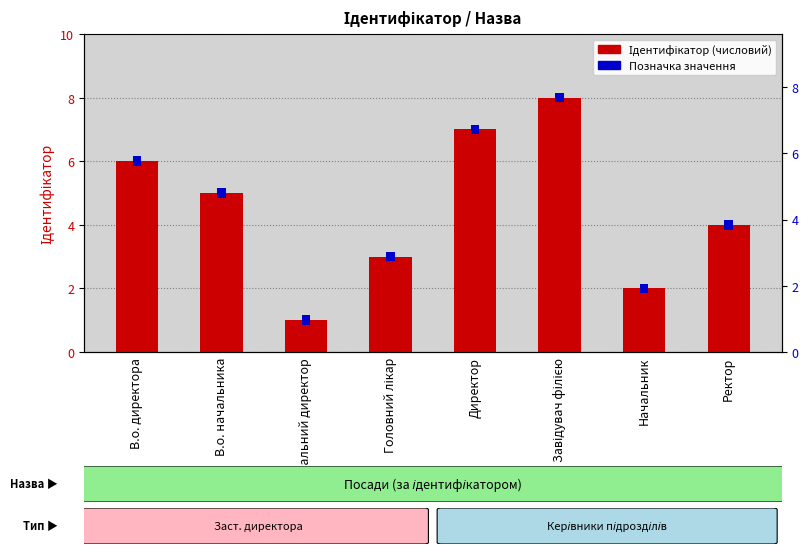

Where is the data nearest to the value 4?

Ректор